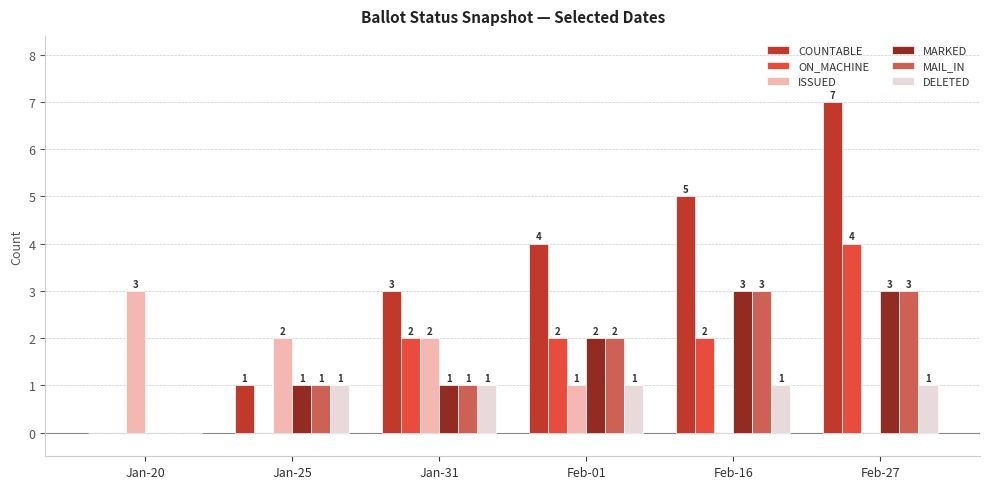

How many ON_MACHINE values are between 0 and 2?

5